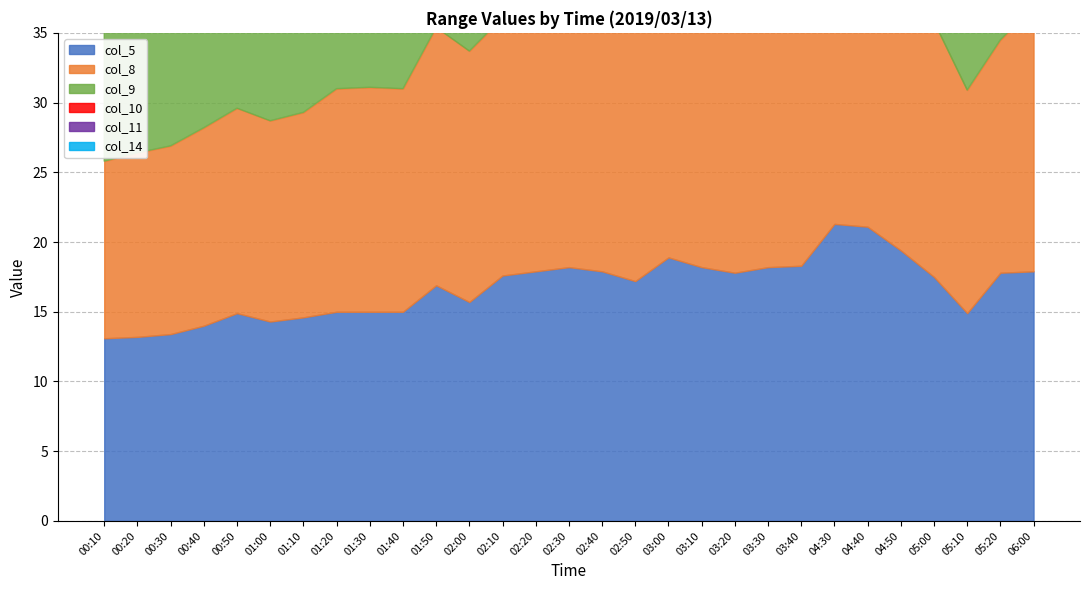

The value of col_10 at 00:30 is 15.2. True or false?

True